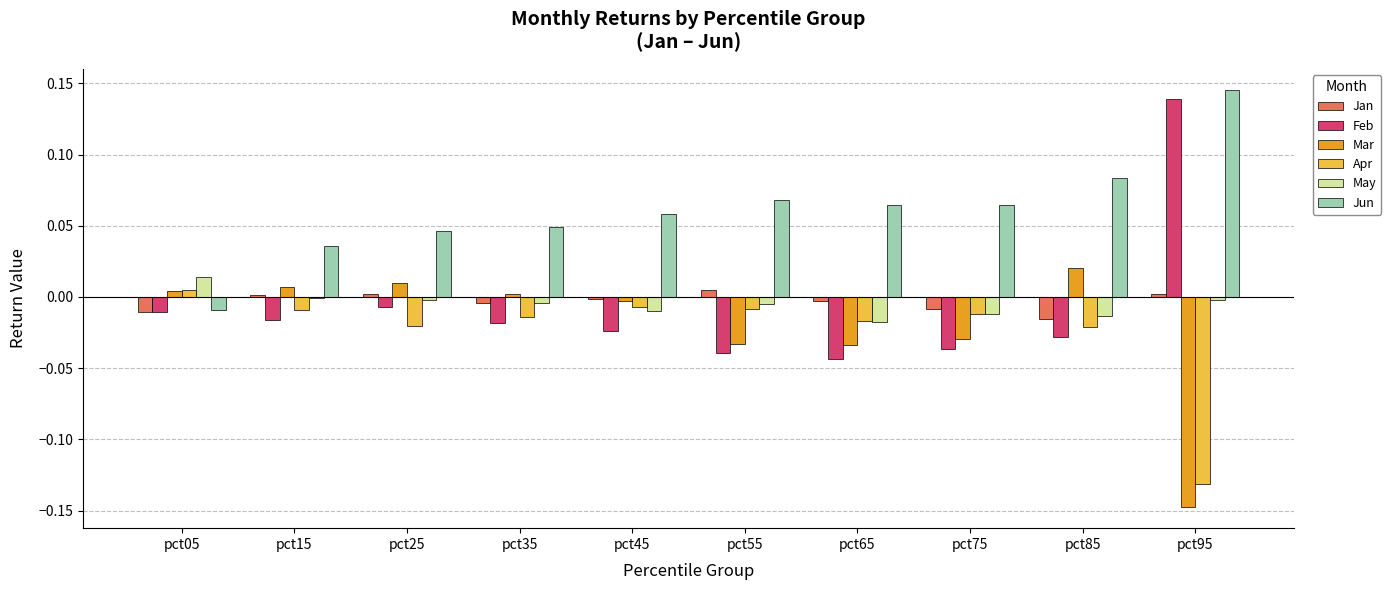

Where does the Jun series first go above 0?

pct15